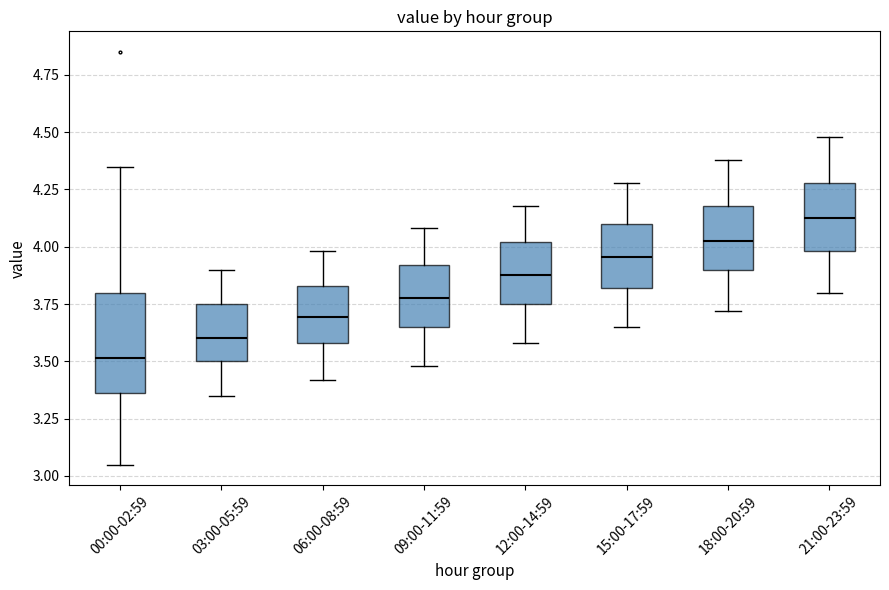

Reading left to right, read every box against the y-axis: the position of its median line, the range the box covers, and the ends of its whiskers. The values are not printed on the chart, so give them approximately, as read against the axis.

00:00-02:59: median 3.50, box 3.35 to 3.80, whiskers 3.05 to 4.35
03:00-05:59: median 3.60, box 3.50 to 3.75, whiskers 3.35 to 3.90
06:00-08:59: median 3.70, box 3.60 to 3.85, whiskers 3.40 to 4.00
09:00-11:59: median 3.80, box 3.65 to 3.90, whiskers 3.50 to 4.10
12:00-14:59: median 3.90, box 3.75 to 4.00, whiskers 3.60 to 4.20
15:00-17:59: median 3.95, box 3.80 to 4.10, whiskers 3.65 to 4.30
18:00-20:59: median 4.05, box 3.90 to 4.20, whiskers 3.70 to 4.40
21:00-23:59: median 4.15, box 4.00 to 4.30, whiskers 3.80 to 4.50